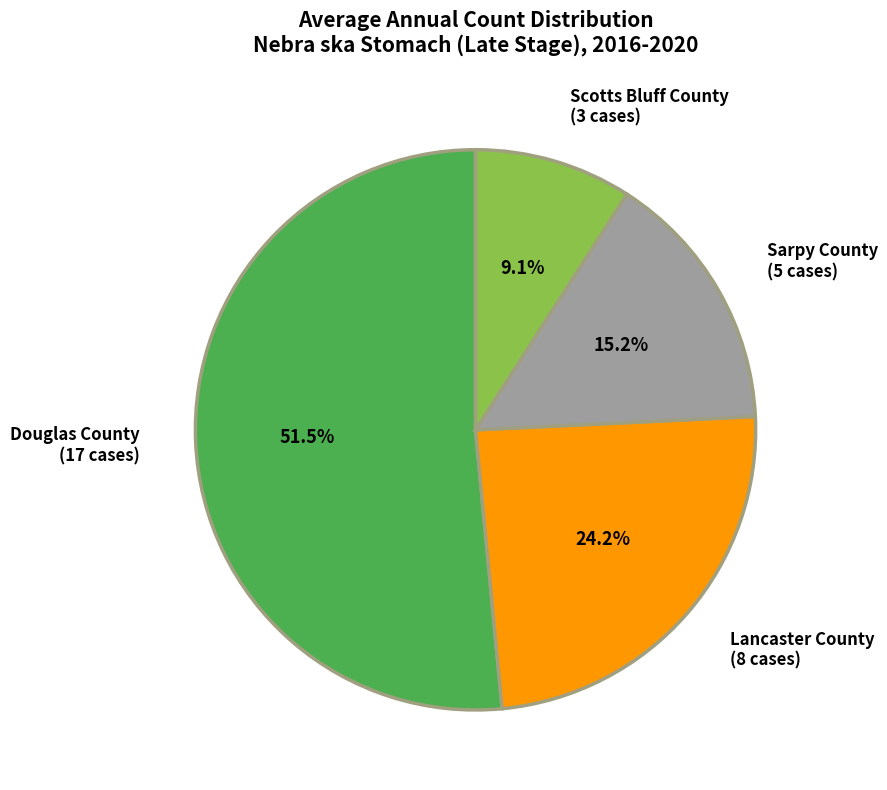

What percentage do Lancaster County and Sarpy County together represent?

39.4%